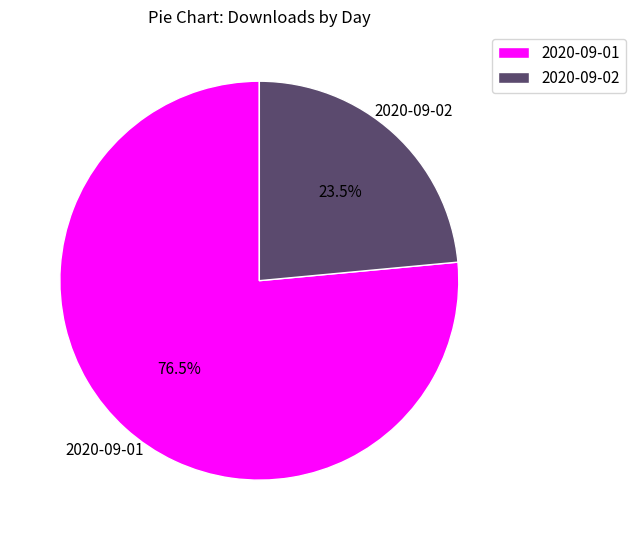

Combined, do 2020-09-02 and 2020-09-01 account for over 50%?

Yes